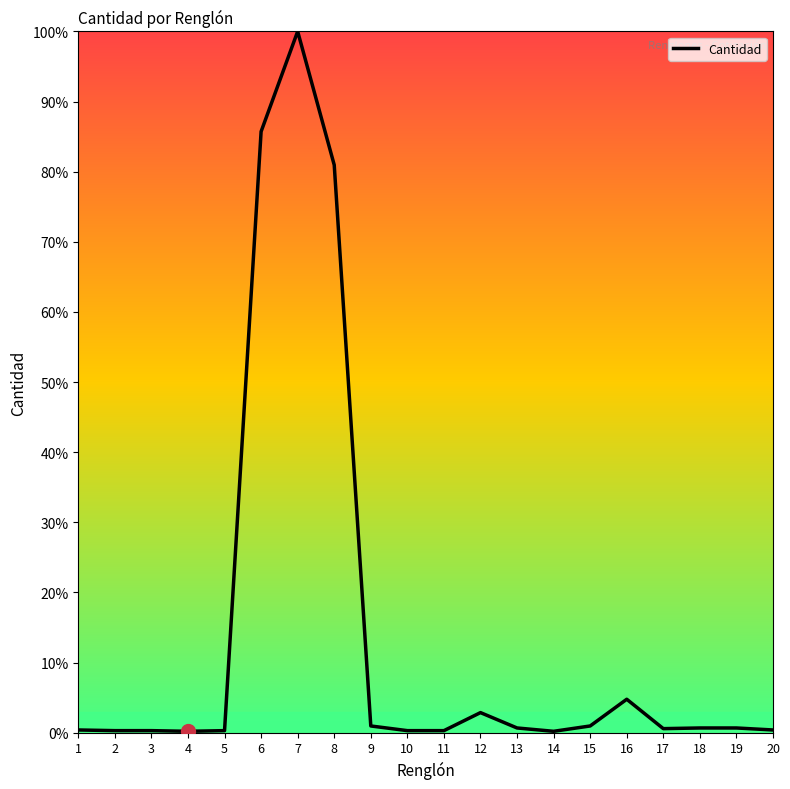

What is the average value?

14.1